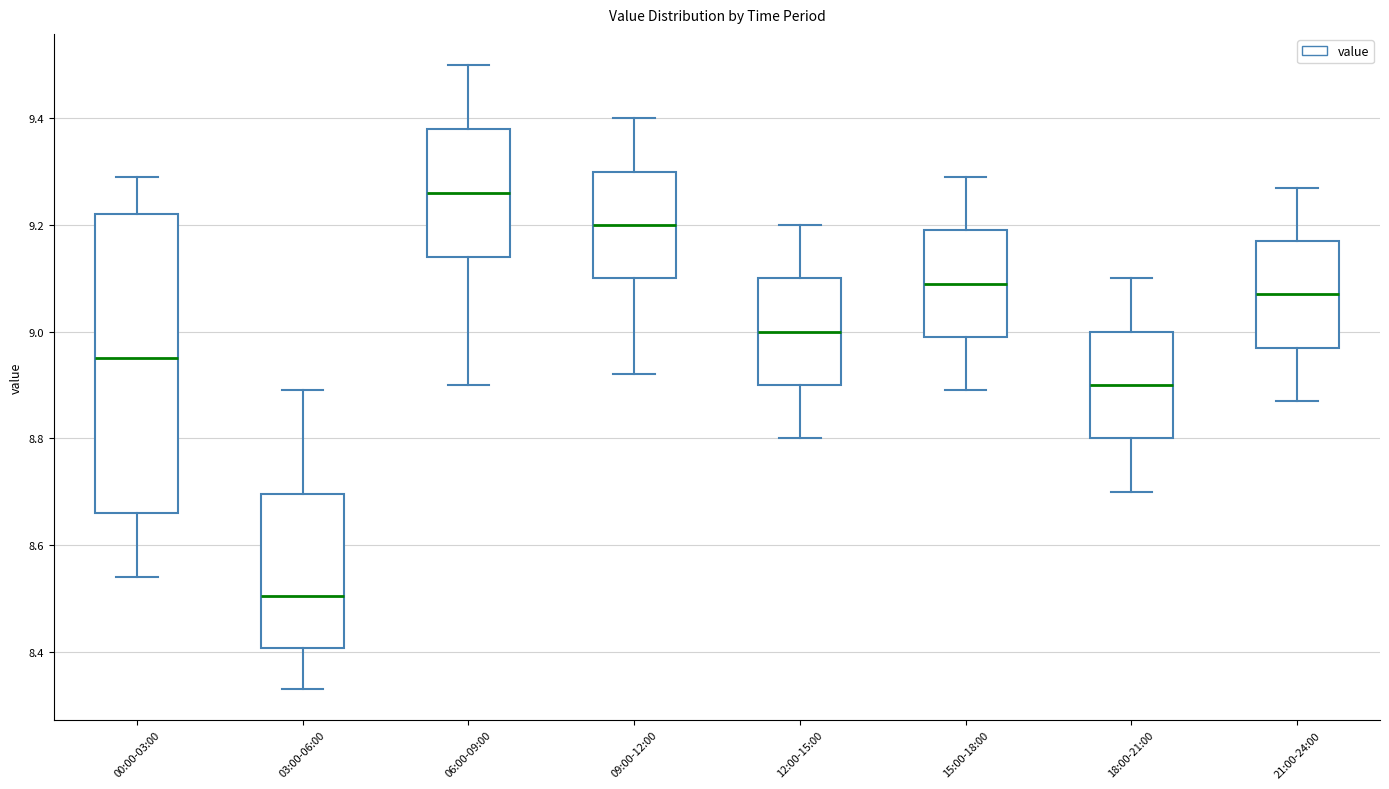

Comparing the boxes themselves (not the whiskers), which one is the tallest?

00:00-03:00